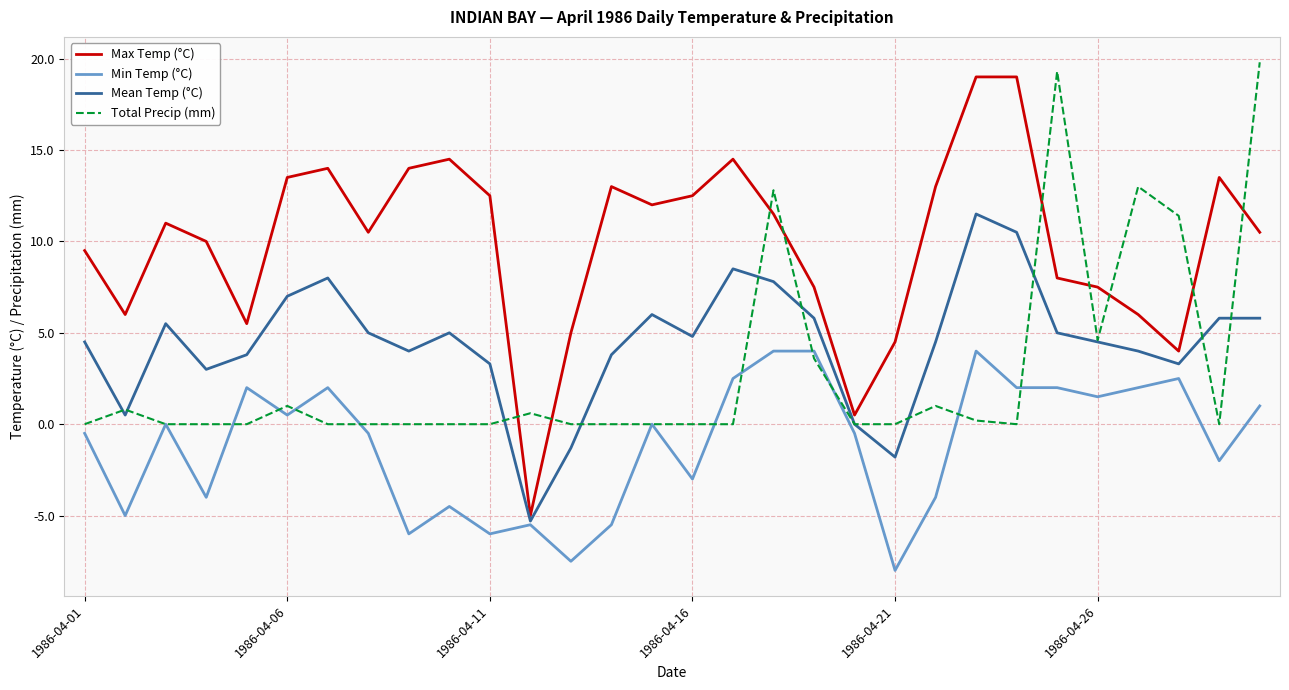

What is the lowest value of the Min Temp (°C) series?

-8.0